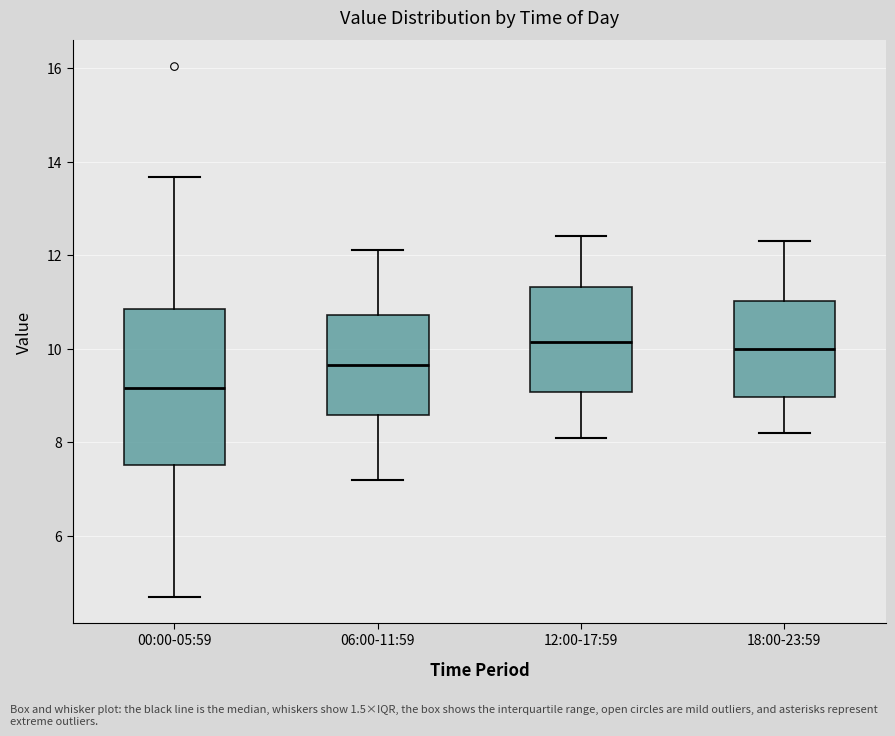

Which box's median line is the lowest?

00:00-05:59